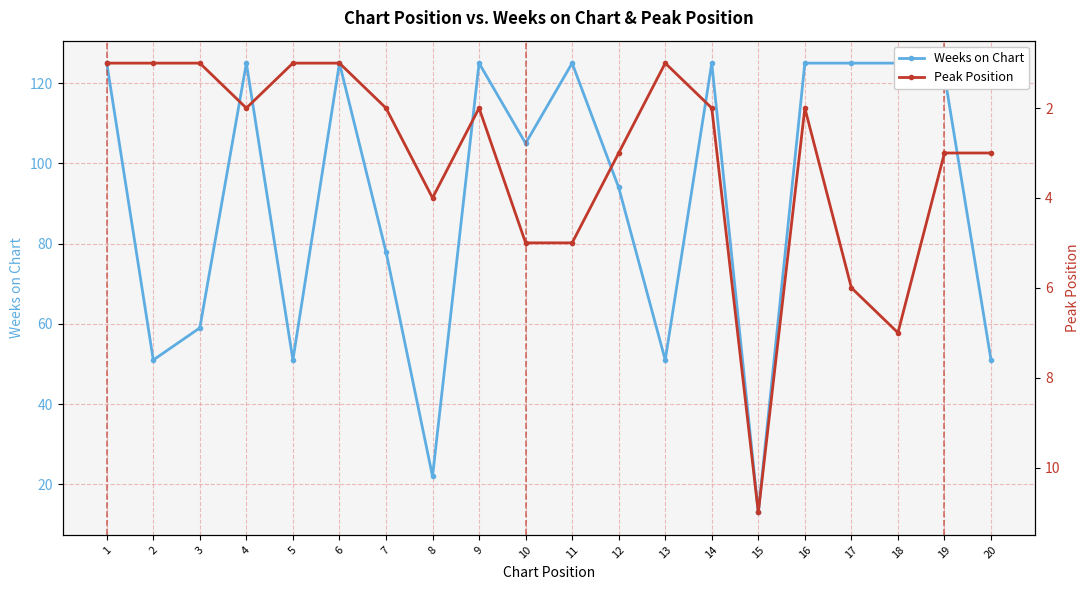

Rank the series by their average value, from highest to lowest.

Weeks on Chart, Peak Position